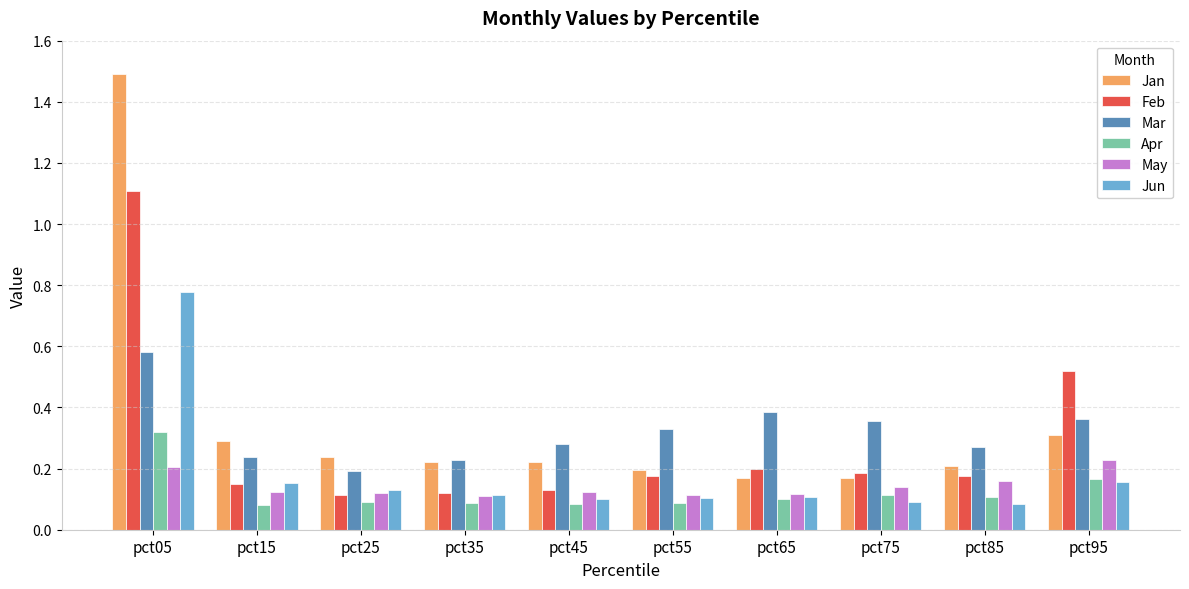

At which category is the sum across all series the highest?

pct05